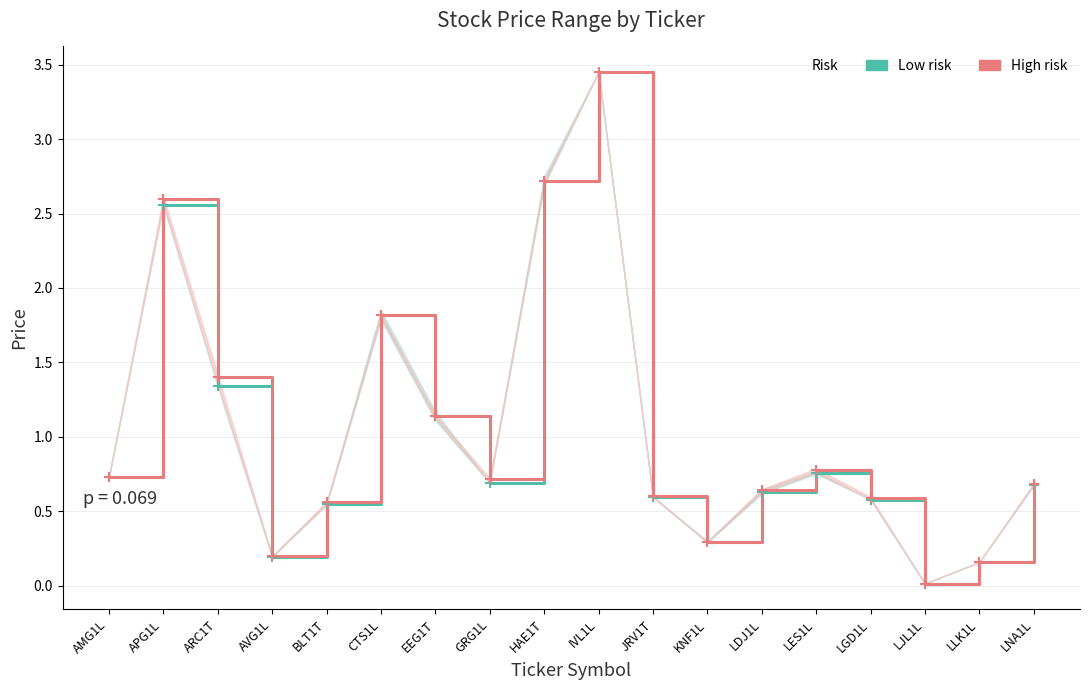

What is the label of the 13th point from the right?

CTS1L